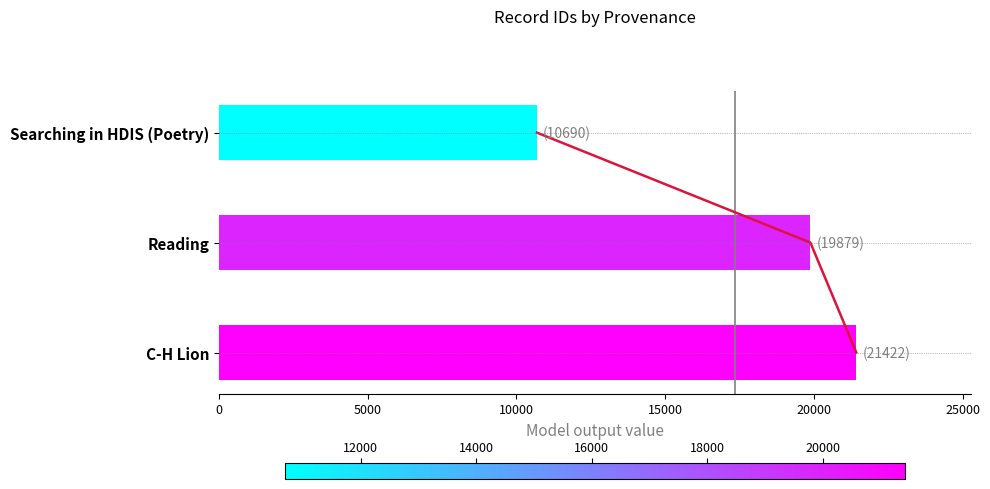

Count the number of values greater than 19879.

1